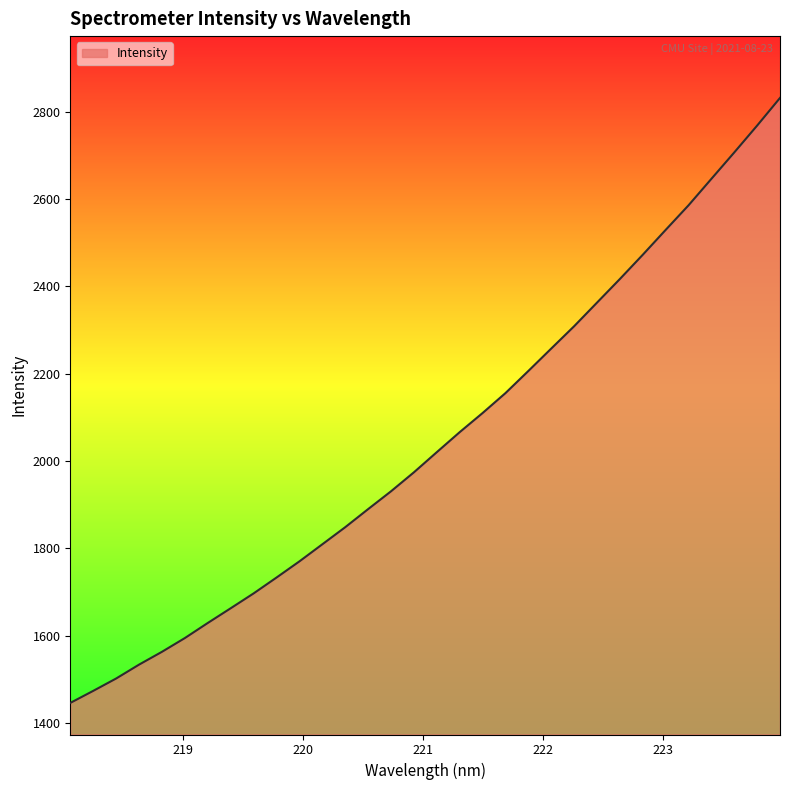

What is the minimum value shown in the chart?

1446.1